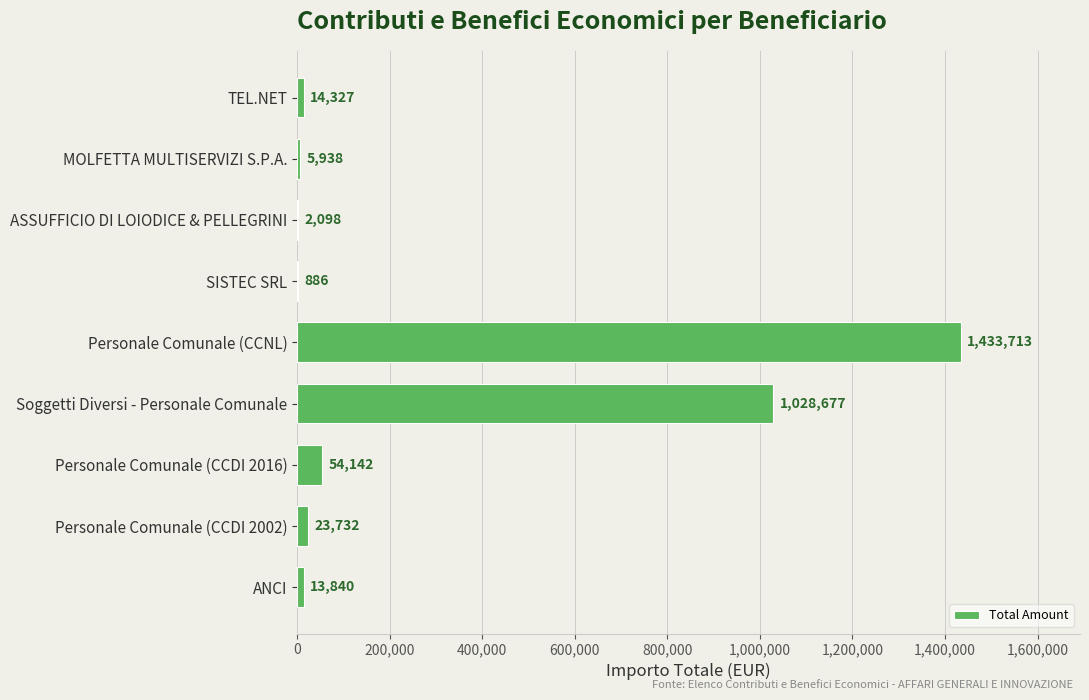

The value at MOLFETTA MULTISERVIZI S.P.A. is 5937.7. True or false?

True